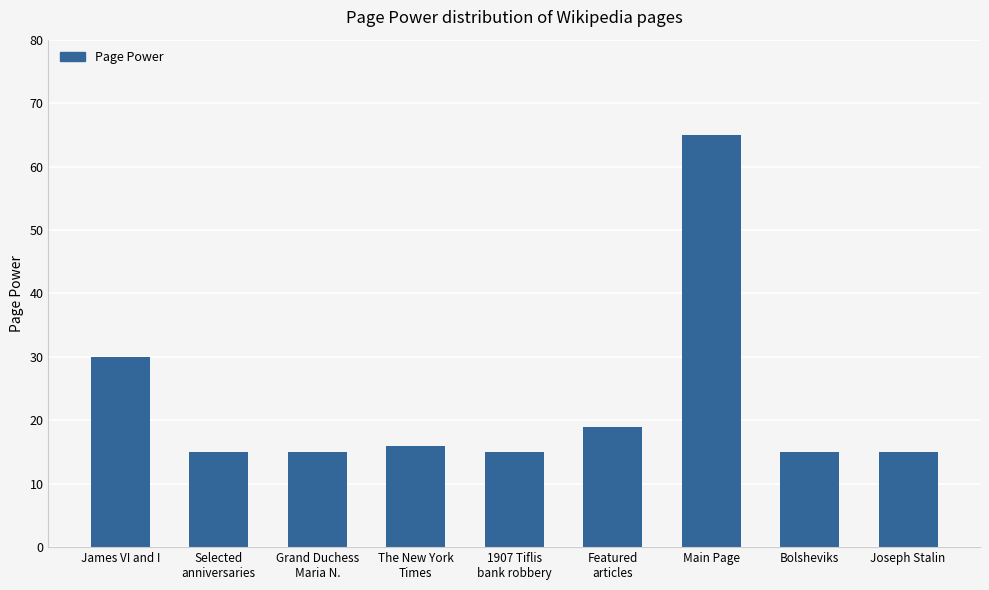

What is the difference between the maximum and minimum values?

50